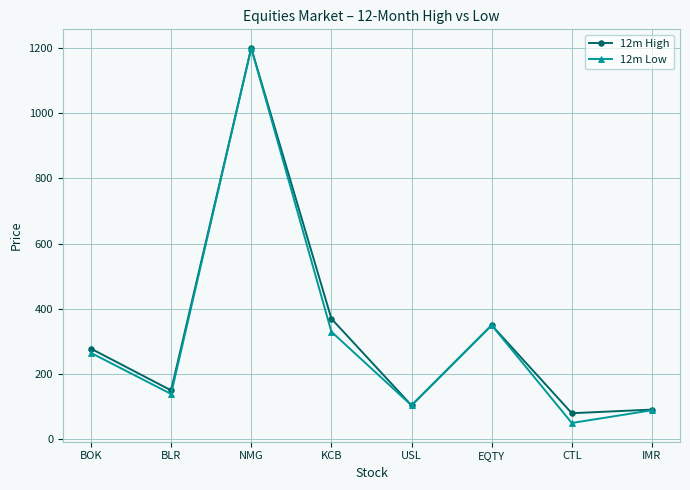

What is the difference between the 12m High values at IMR and BOK?

187